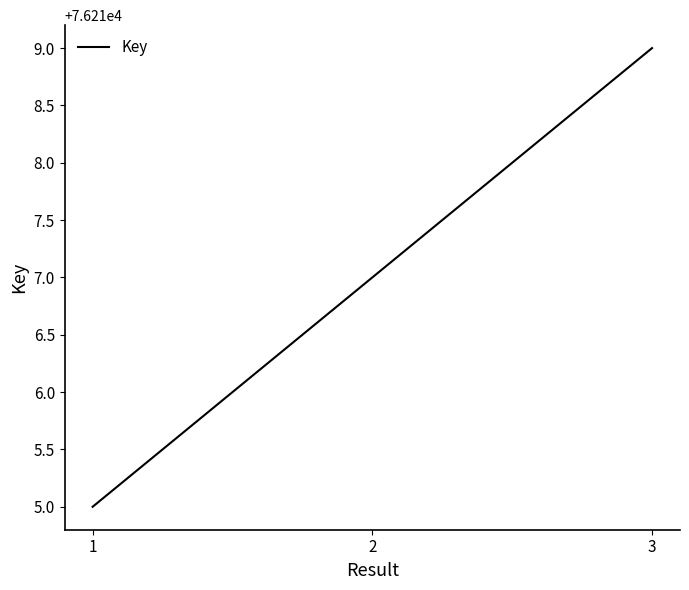

What is the minimum value shown in the chart?

76215